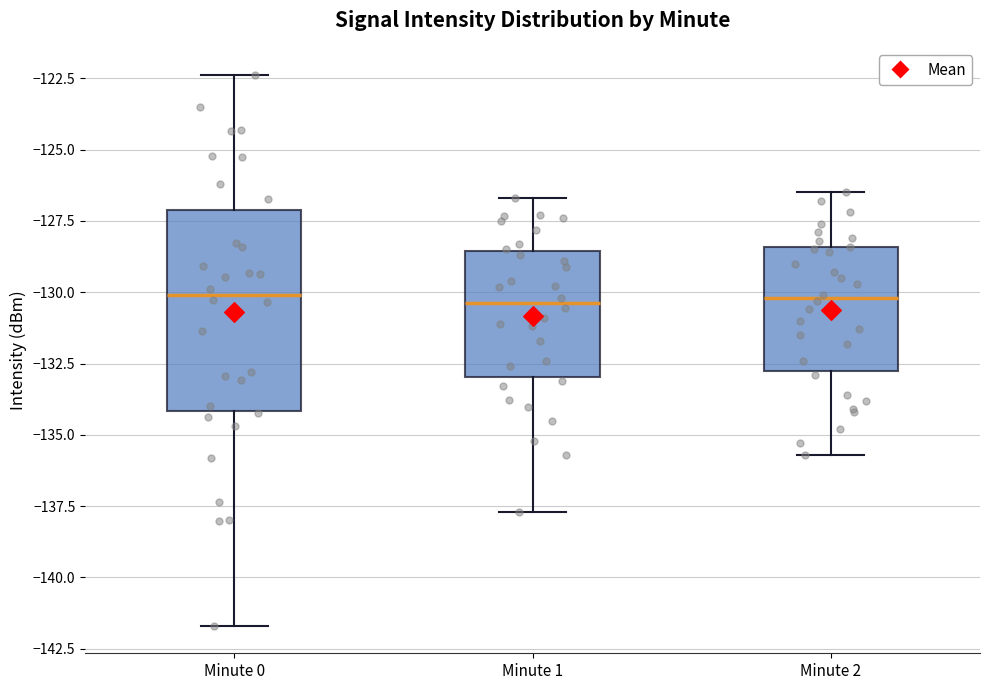

Reading left to right, read every box against the y-axis: the position of its median line, the range the box covers, and the ends of its whiskers. The values are not printed on the chart, so give them approximately, as read against the axis.

Minute 0: median -130.0, box -134.0 to -127.0, whiskers -141.5 to -122.5
Minute 1: median -130.5, box -133.0 to -128.5, whiskers -137.5 to -126.5
Minute 2: median -130.0, box -133.0 to -128.5, whiskers -135.5 to -126.5